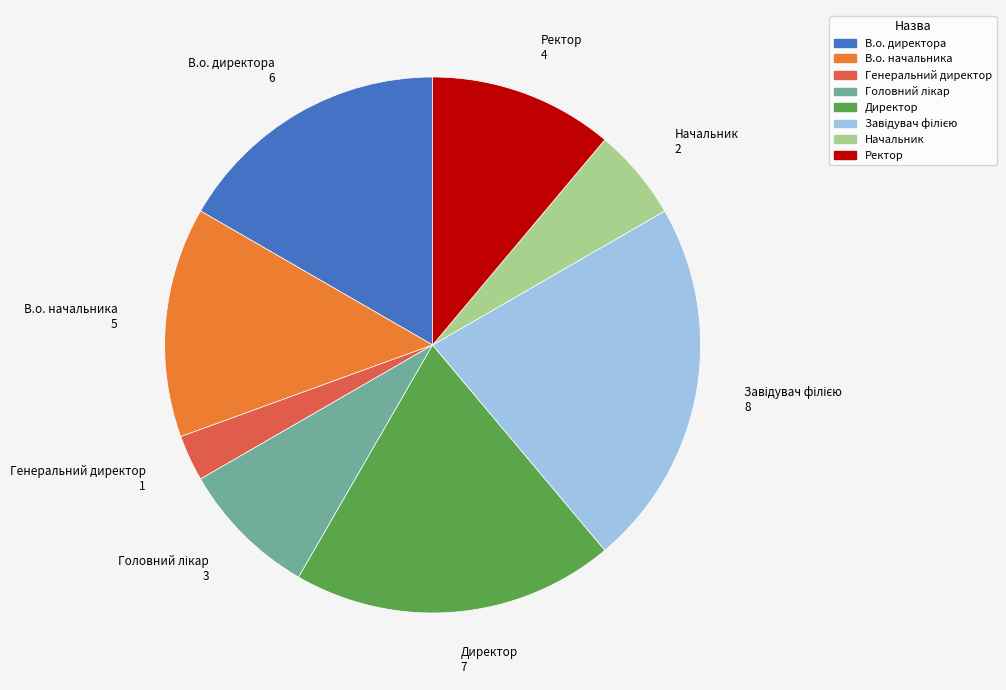

Which has a higher value, Директор or В.о. директора?

Директор